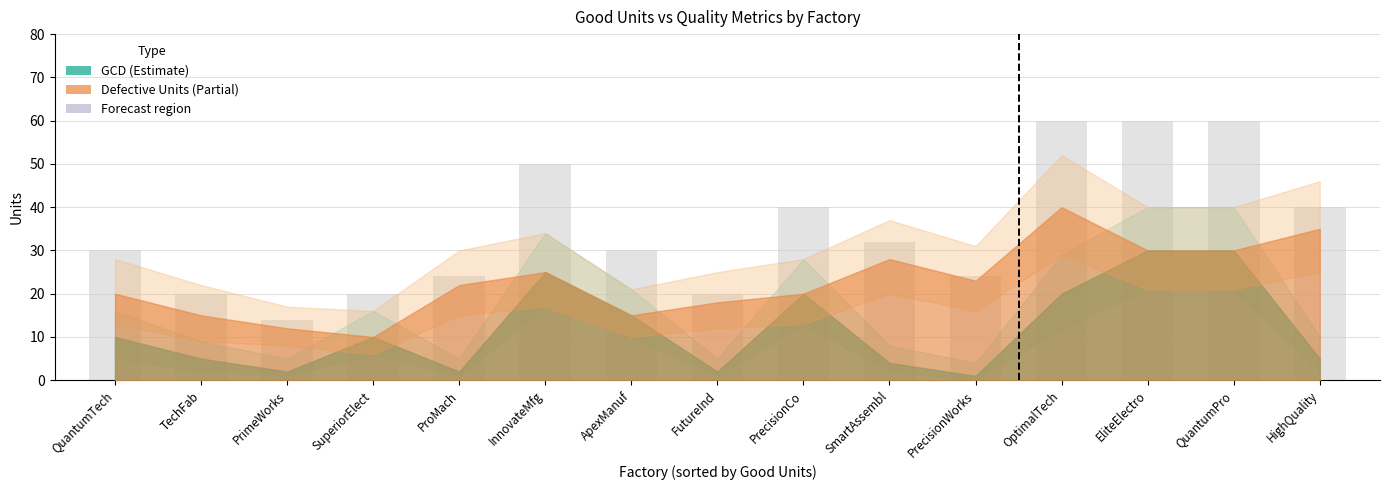

How many bars are there in total?

15